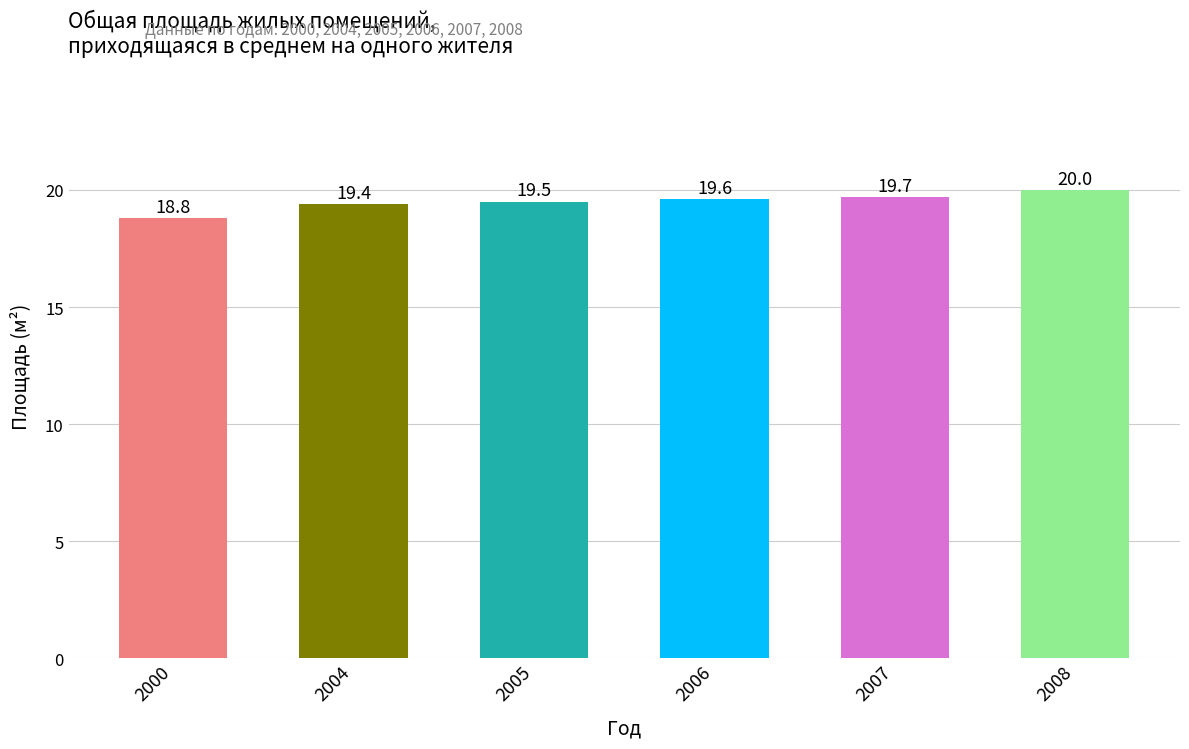

Are the bars grouped side by side (vs. stacked)?

No